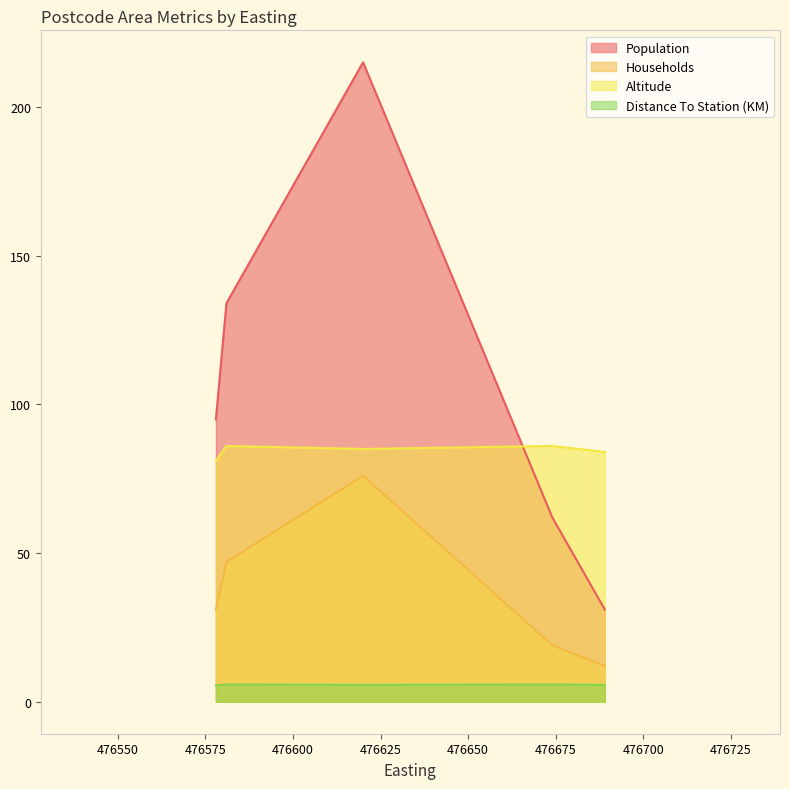

List the series in order of their peak value, lowest first.

Distance To Station (KM), Households, Altitude, Population